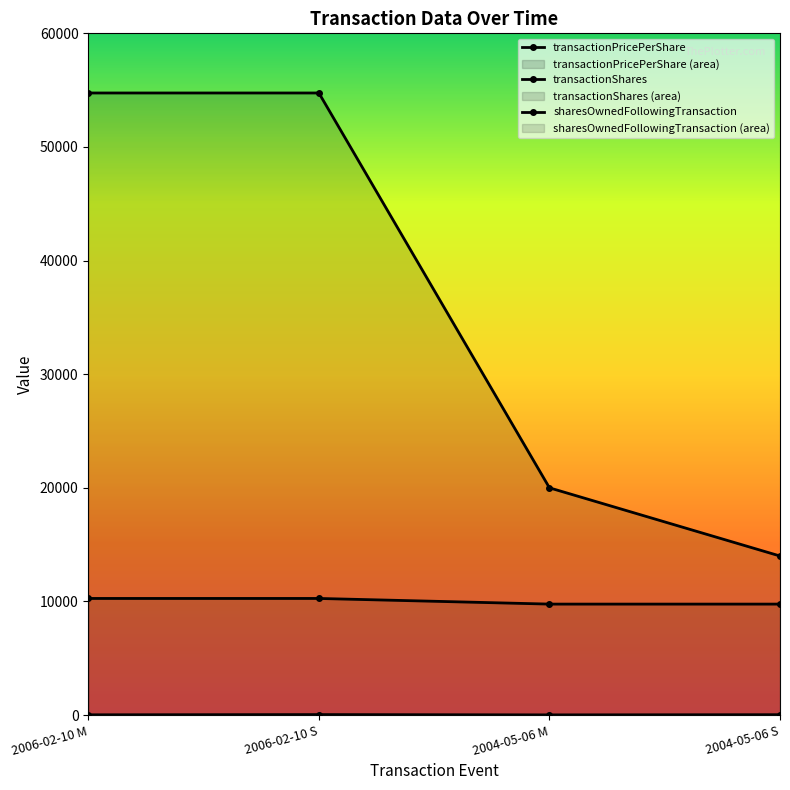

What position from the right is 2006-02-10 S?

3